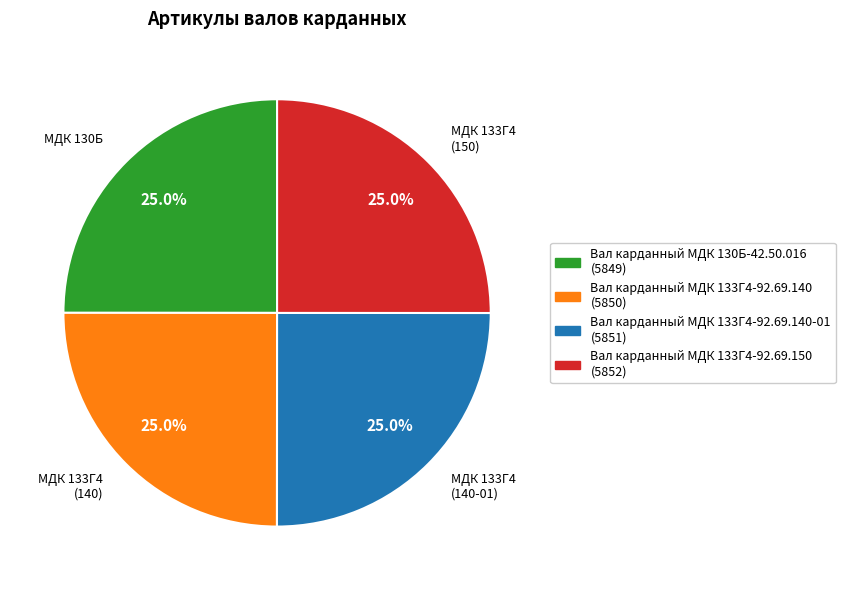

Is there a majority slice in this chart?

No